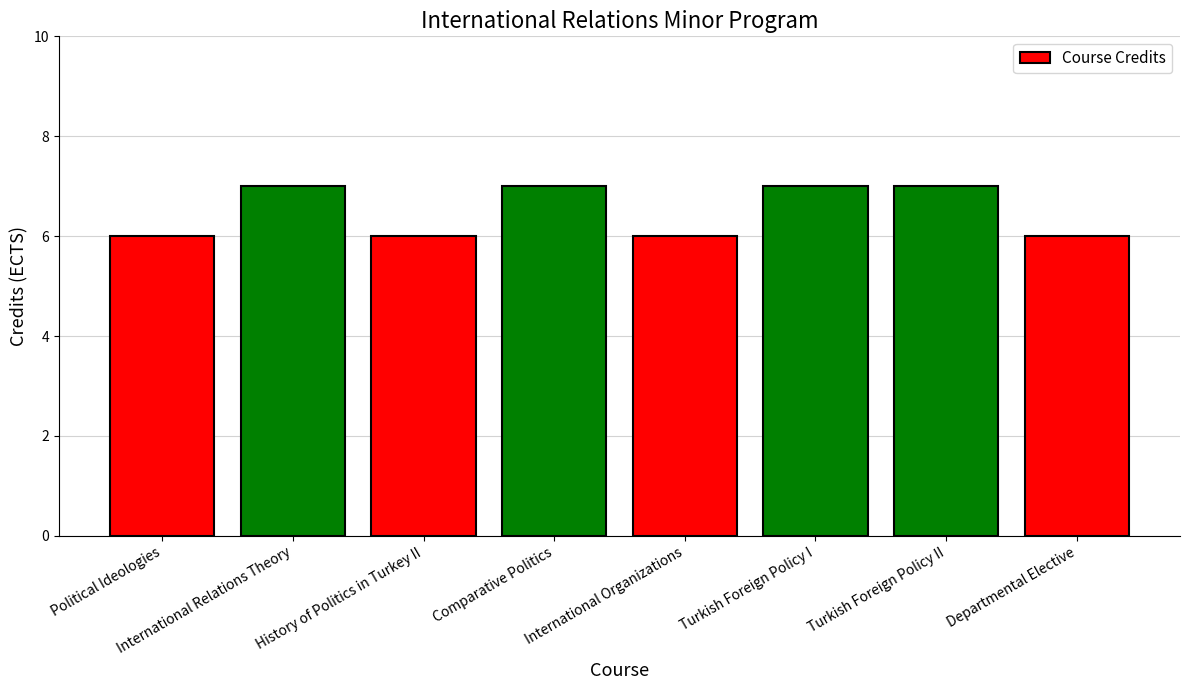

What is the label of the 4th bar from the left?

Comparative Politics